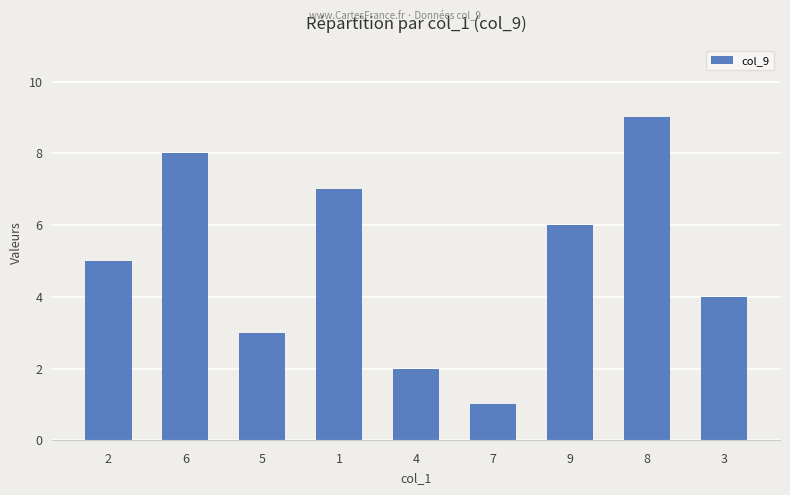

At which category does the chart reach its peak across all series?

8